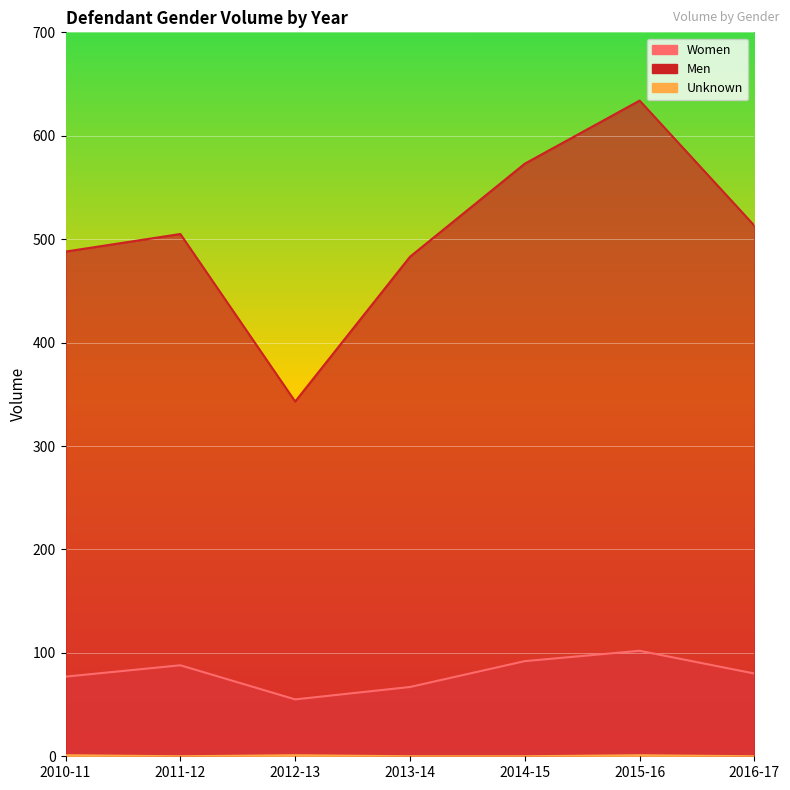

Where is the first local minimum for Women?

2012-13